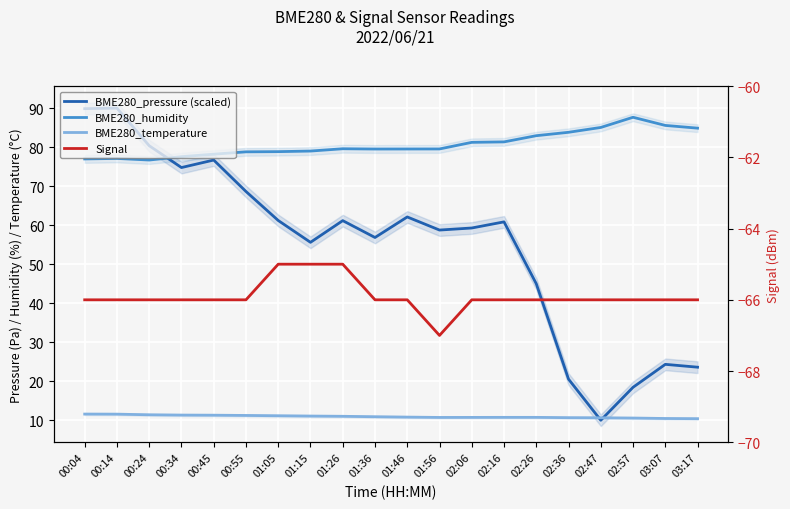

Rank the series at 00:24 from lowest to highest value.

Signal, BME280_temperature, BME280_humidity, BME280_pressure (scaled)